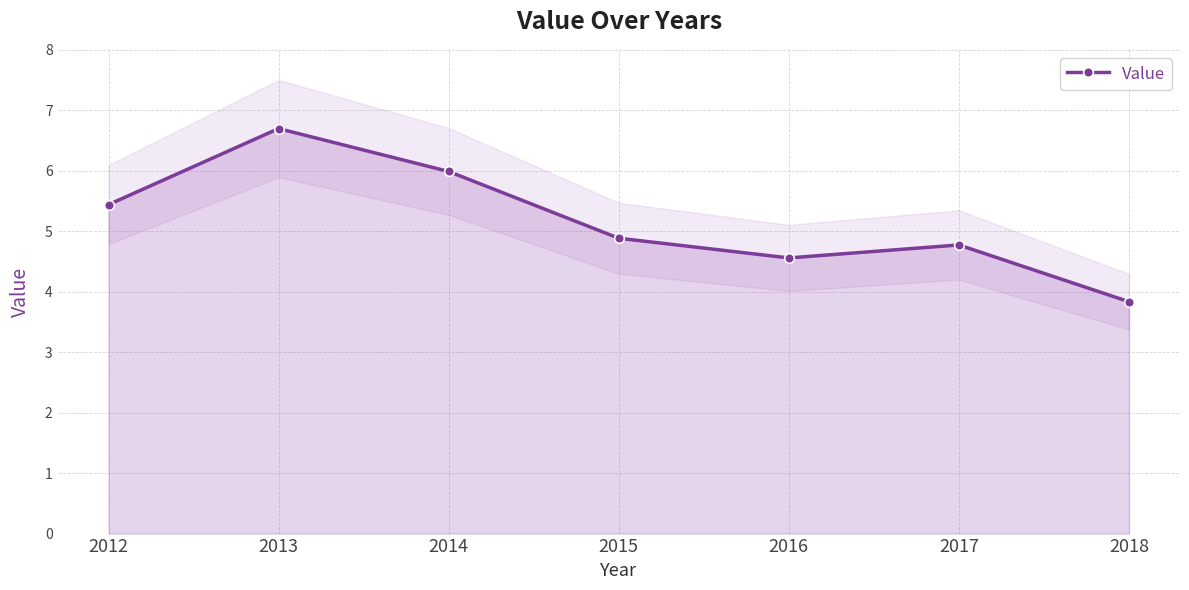

Reading right to left, list all the values displayed in this chart.

2018=3.8	2017=4.8	2016=4.6	2015=4.9	2014=6.0	2013=6.7	2012=5.4